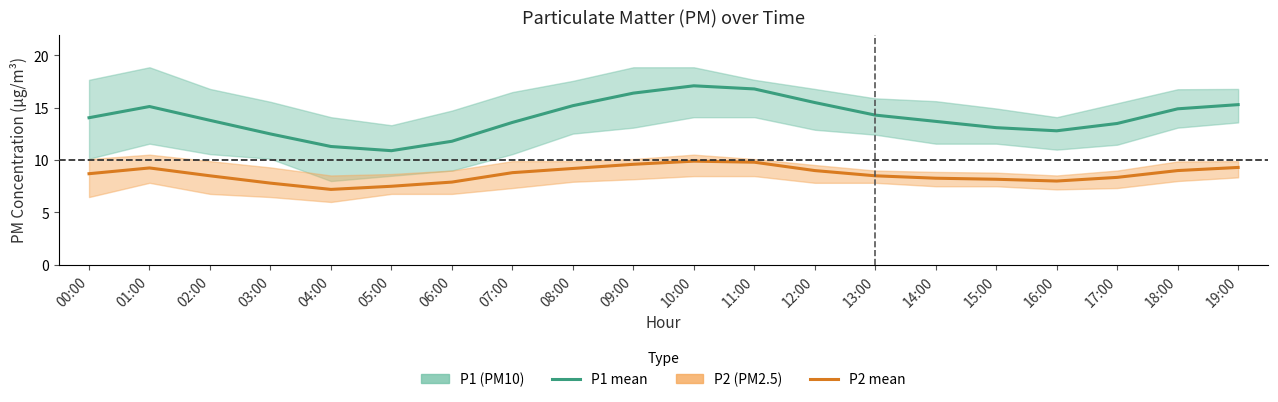

True or false: P2 (PM2.5) mean and P1 (PM10) mean intersect in this chart.

False